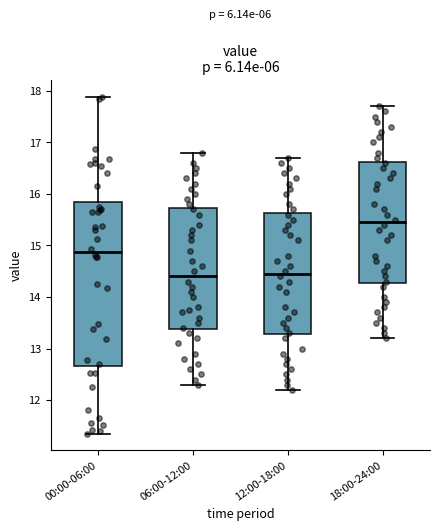

Comparing the boxes themselves (not the whiskers), which one is the tallest?

00:00-06:00